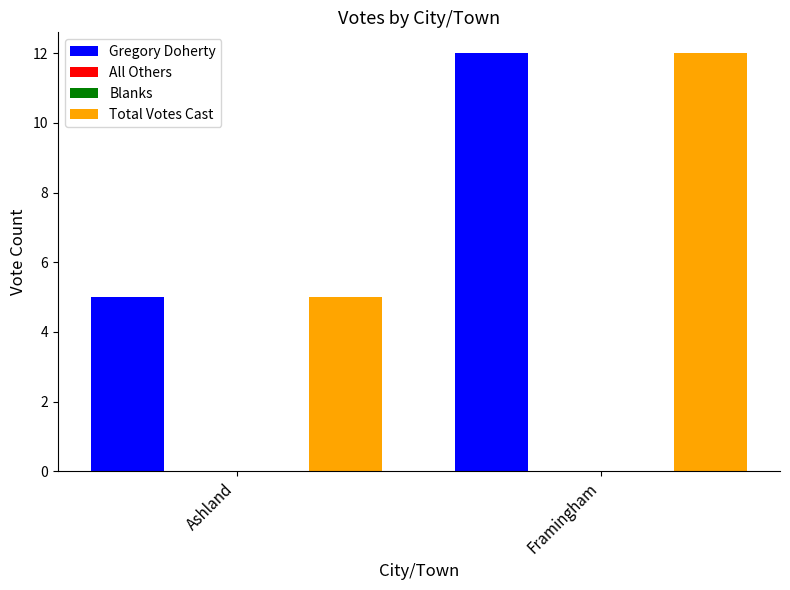

Is the value of Gregory Doherty at Framingham greater than the value of Total Votes Cast at Framingham?

No